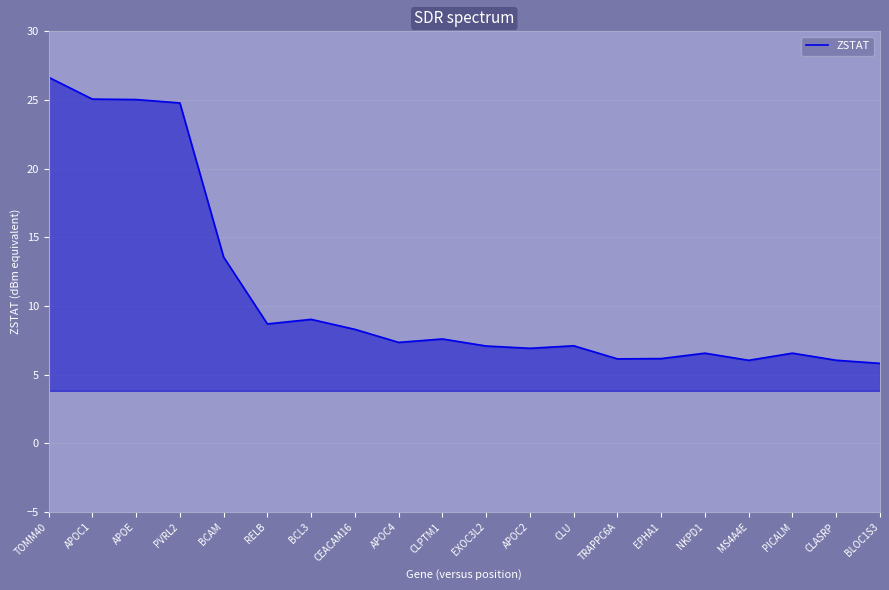

What is the change in value from APOE to BCL3?

-16.0